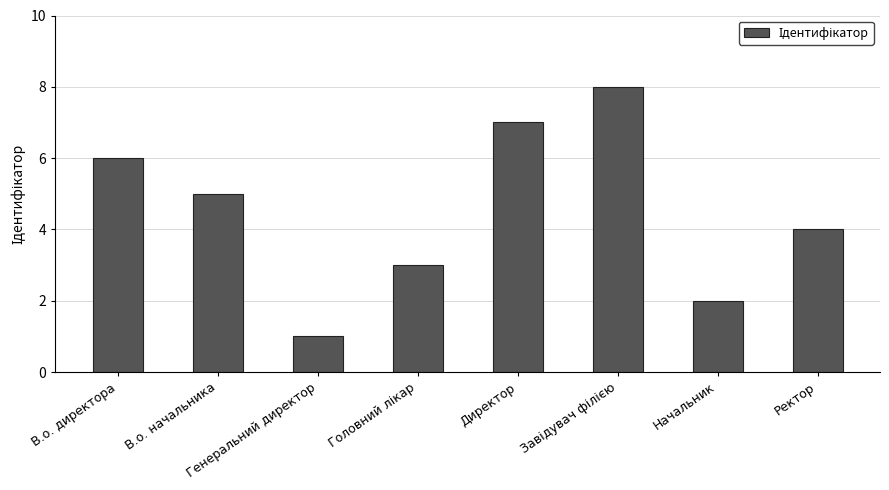

Reading right to left, what are all the values shown in this chart?

4	2	8	7	3	1	5	6